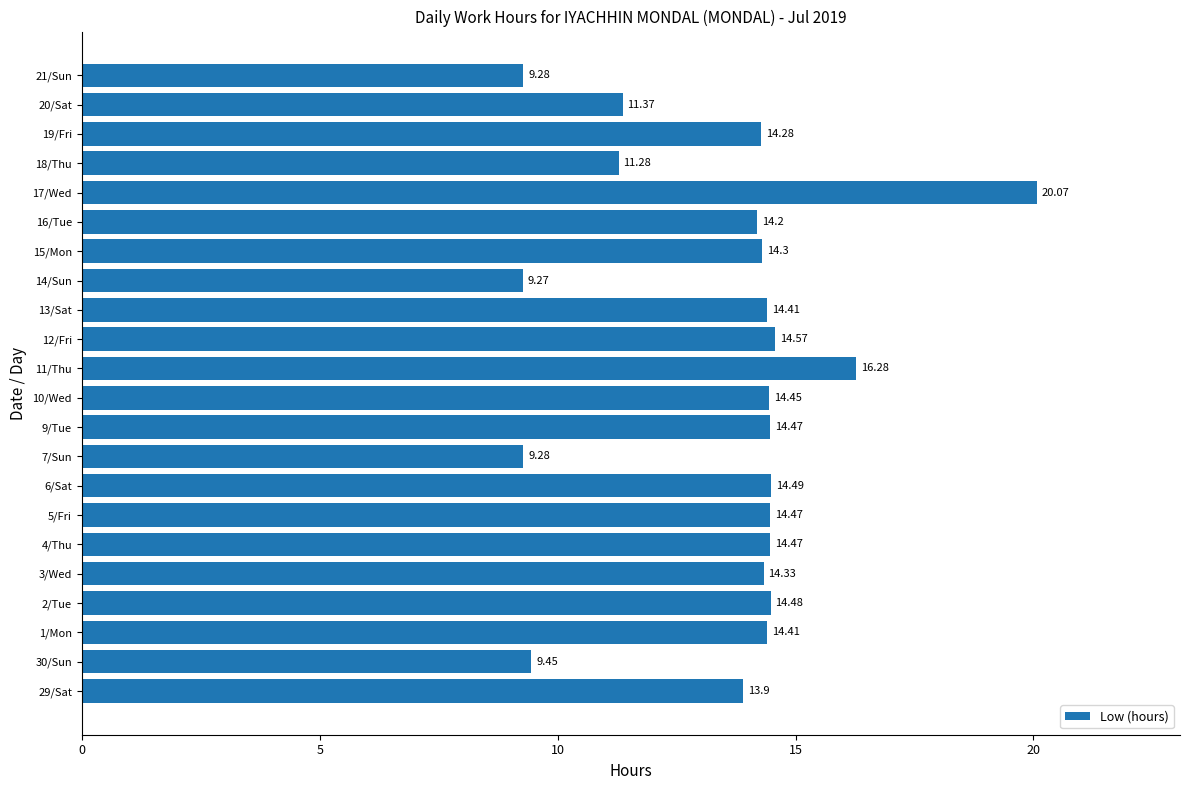

Between 14/Sun and 1/Mon, which is larger?

1/Mon